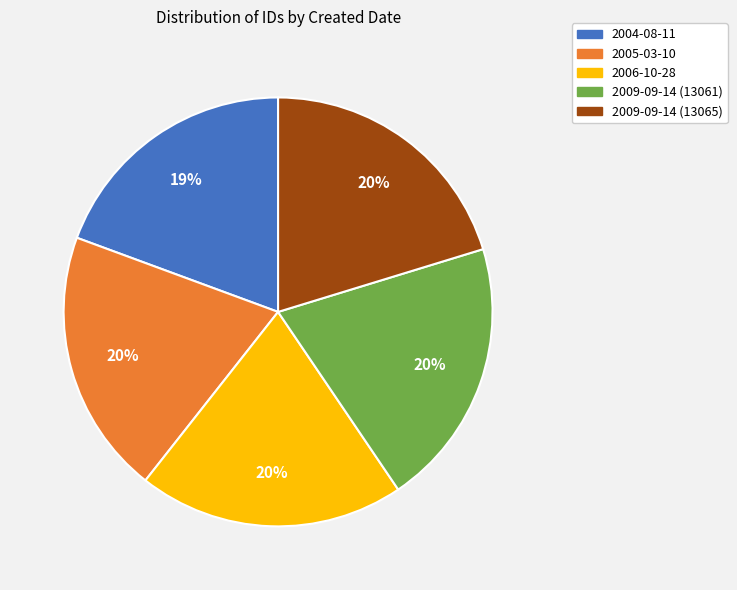

Does 2009-09-14 (13061) represent more than half of the total?

No